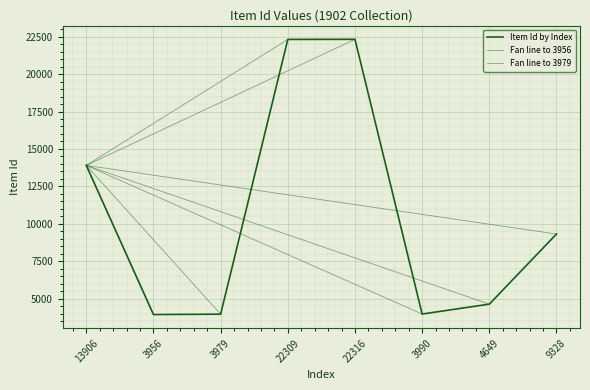

Rank the categories by value from lowest to highest.

3956, 3979, 3990, 4649, 9328, 13906, 22309, 22316